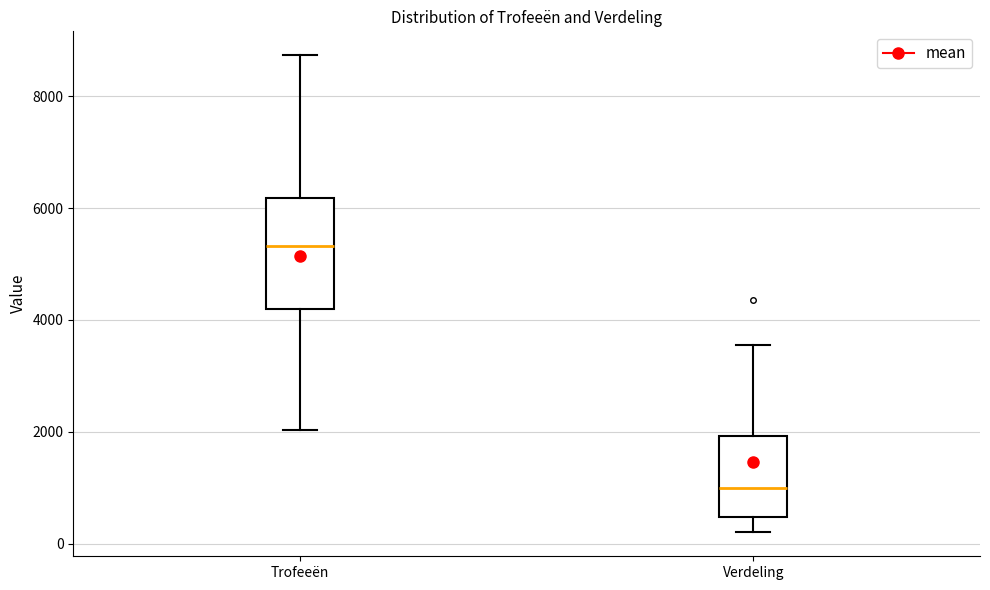

Reading left to right, transcribe this box plot: for each box, give where its median line is, the range the box spans, and where its two whiskers end, as read against the y-axis. The values are not printed on the chart, so give them approximately, as read against the axis.

Trofeeën: median 5400, box 4200 to 6200, whiskers 2000 to 8800
Verdeling: median 1000, box 400 to 2000, whiskers 200 to 3600